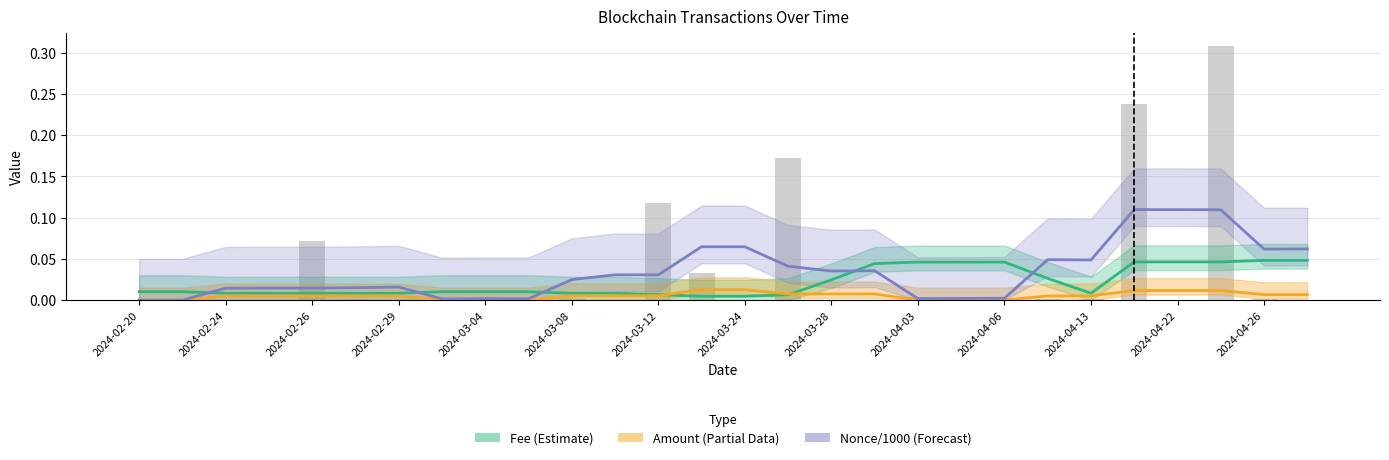

Which has a higher value, 15 or 19?

19